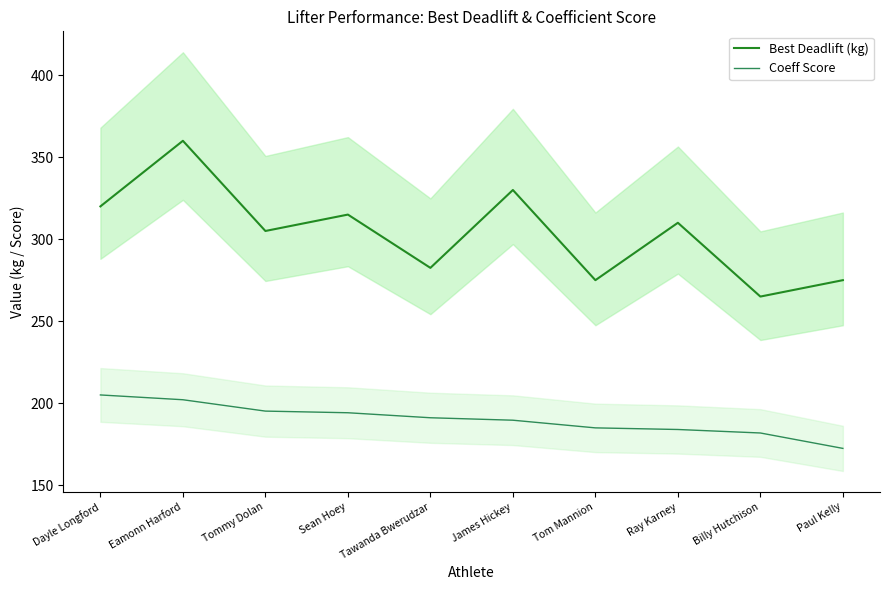

Does the chart have visible grid lines?

No